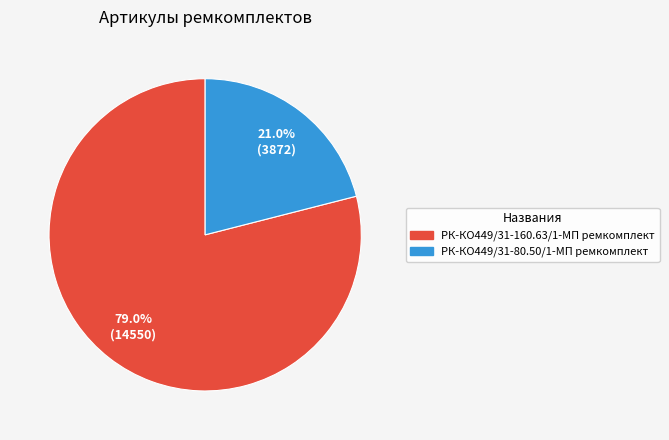

Is it true that РК-КО449/31-80.50/1-МП ремкомплект is 13% of the pie?

False